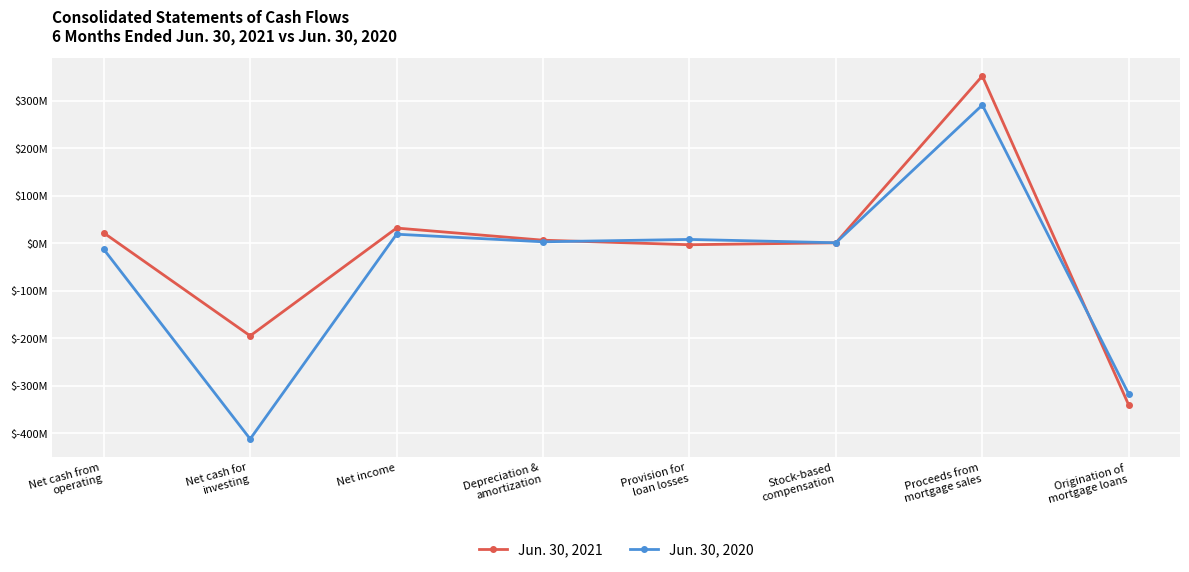

What are all the series names shown in the legend?

Jun. 30, 2021, Jun. 30, 2020